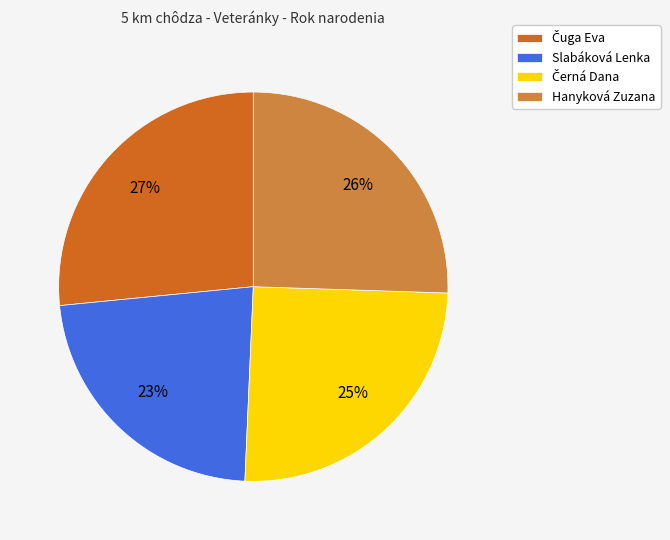

To the nearest percent, what is the difference between the largest and smallest slice percentages?

4%